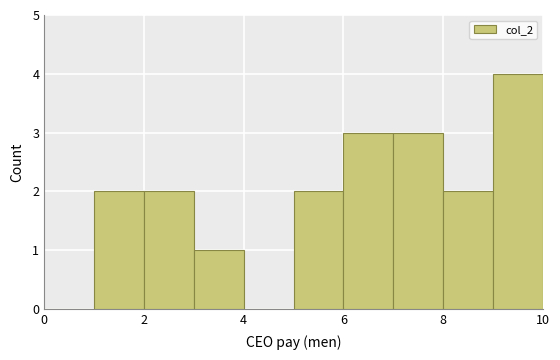

Which range on the x-axis has the tallest bar?

9 to 10